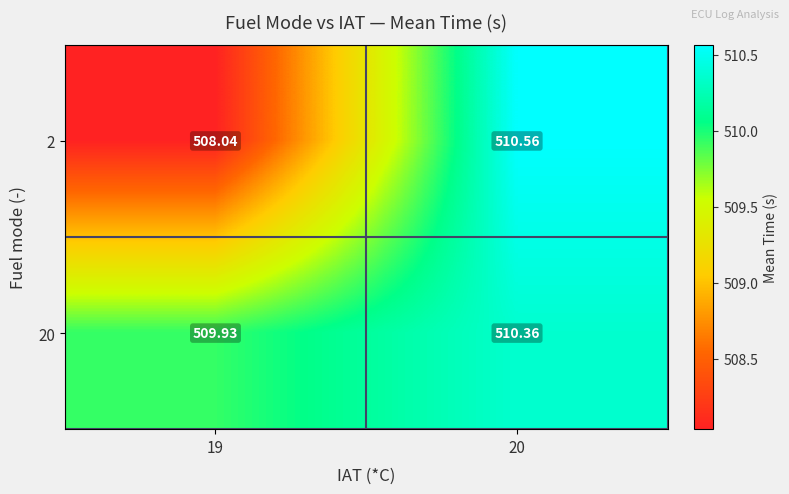

How many series are shown in this chart?

2